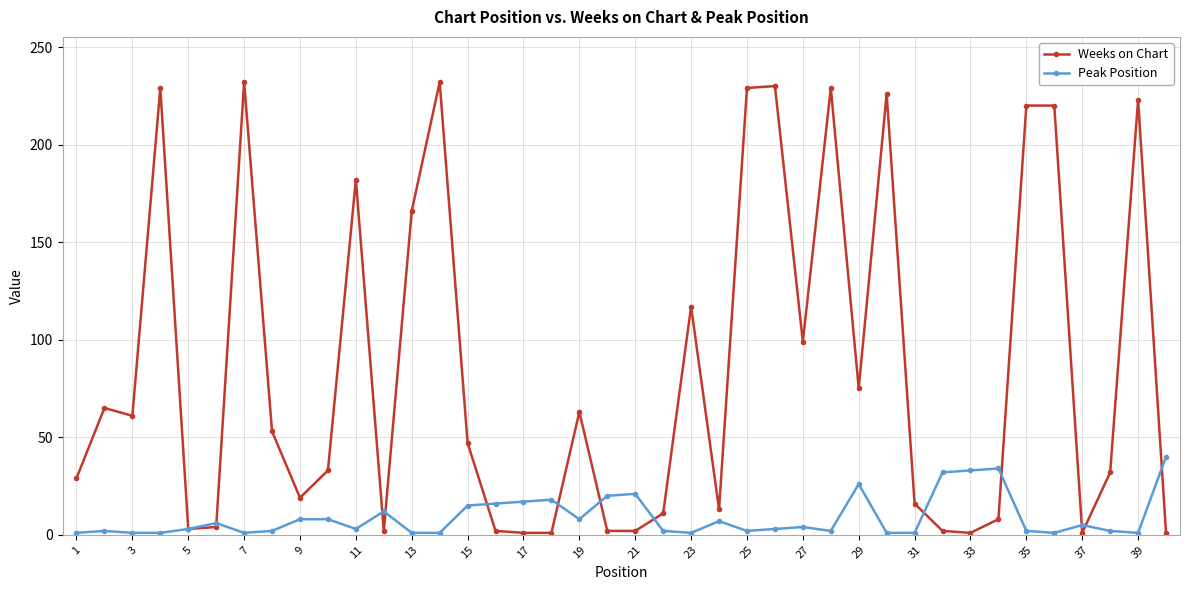

What is the greatest value displayed?

232